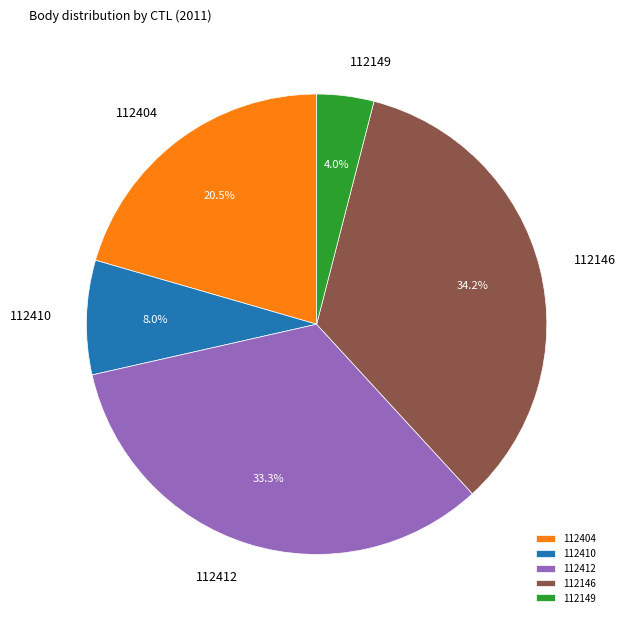

Approximately how many times larger is the value at 112404 compared to 112410?

2.6